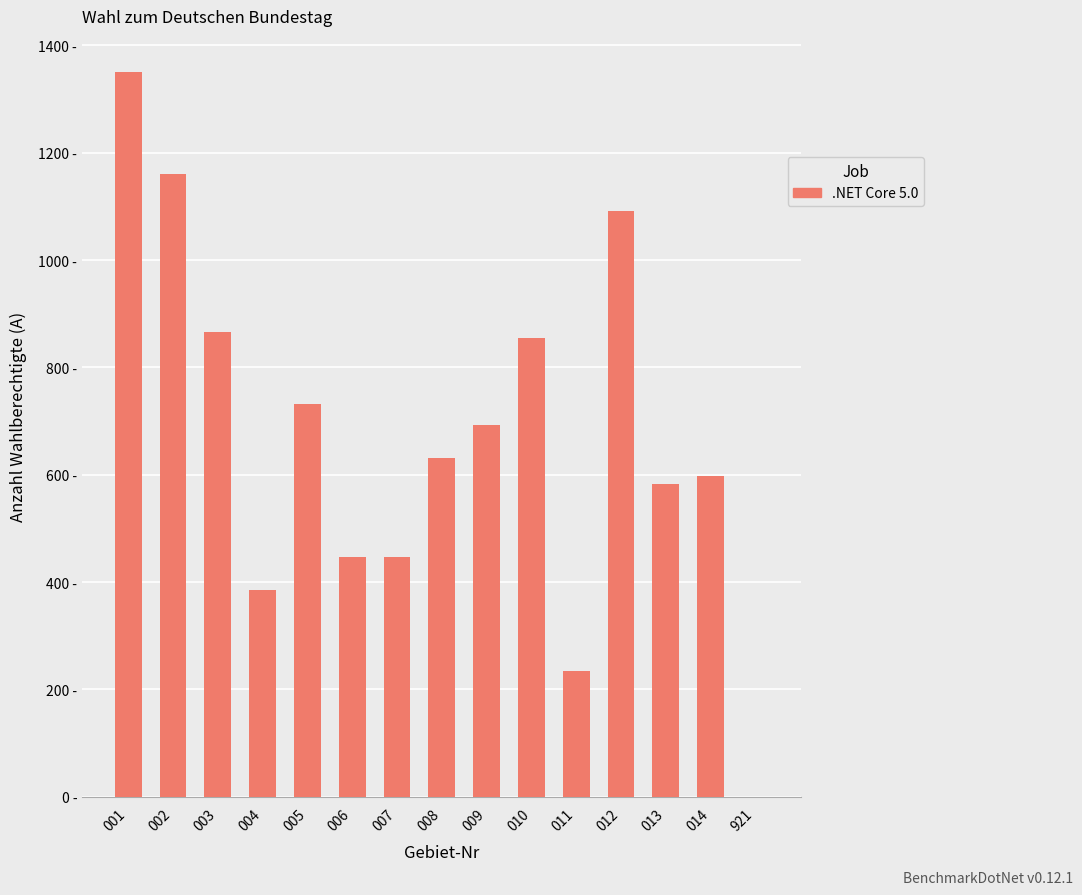

At which label is the value closest to 675?

009